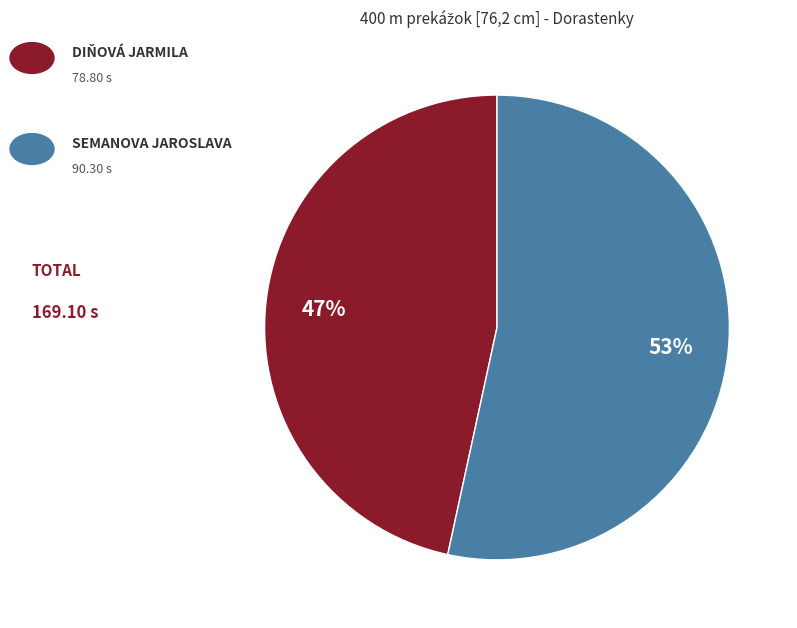

Does any single category account for the majority?

Yes